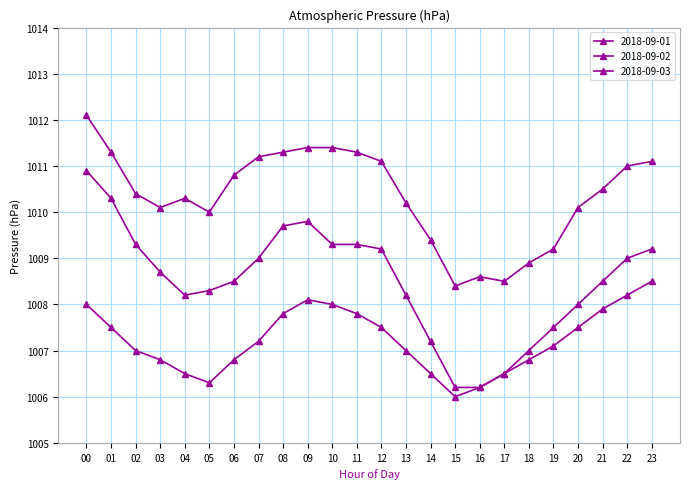

What is the value of the 2018-09-01 point at the 3rd from the left?

1010.4